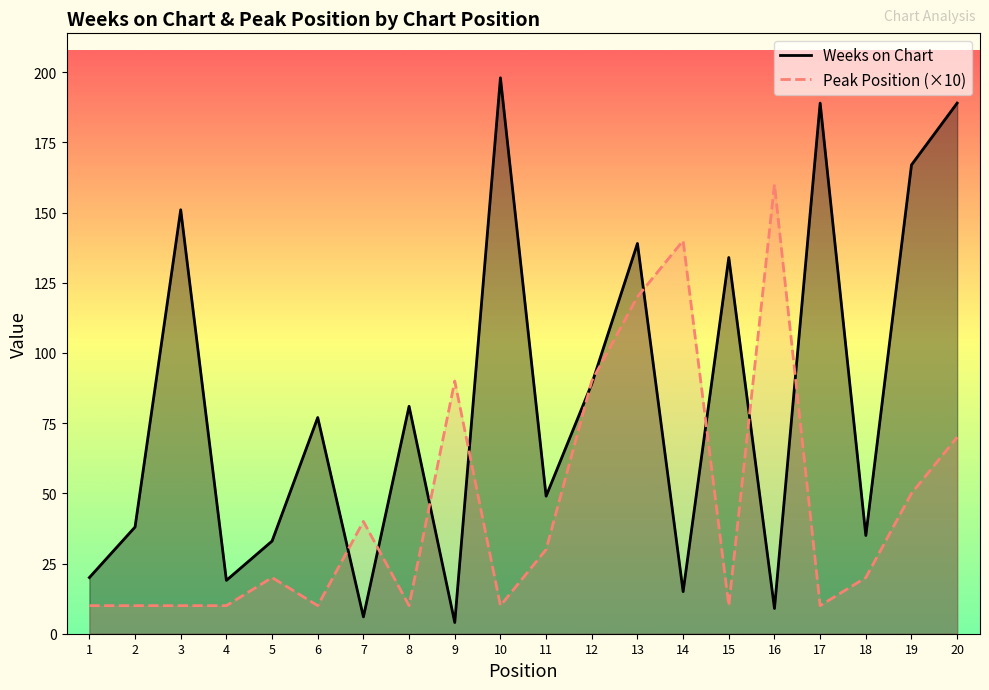

What is the difference between the Weeks on Chart values at 2 and 5?

5